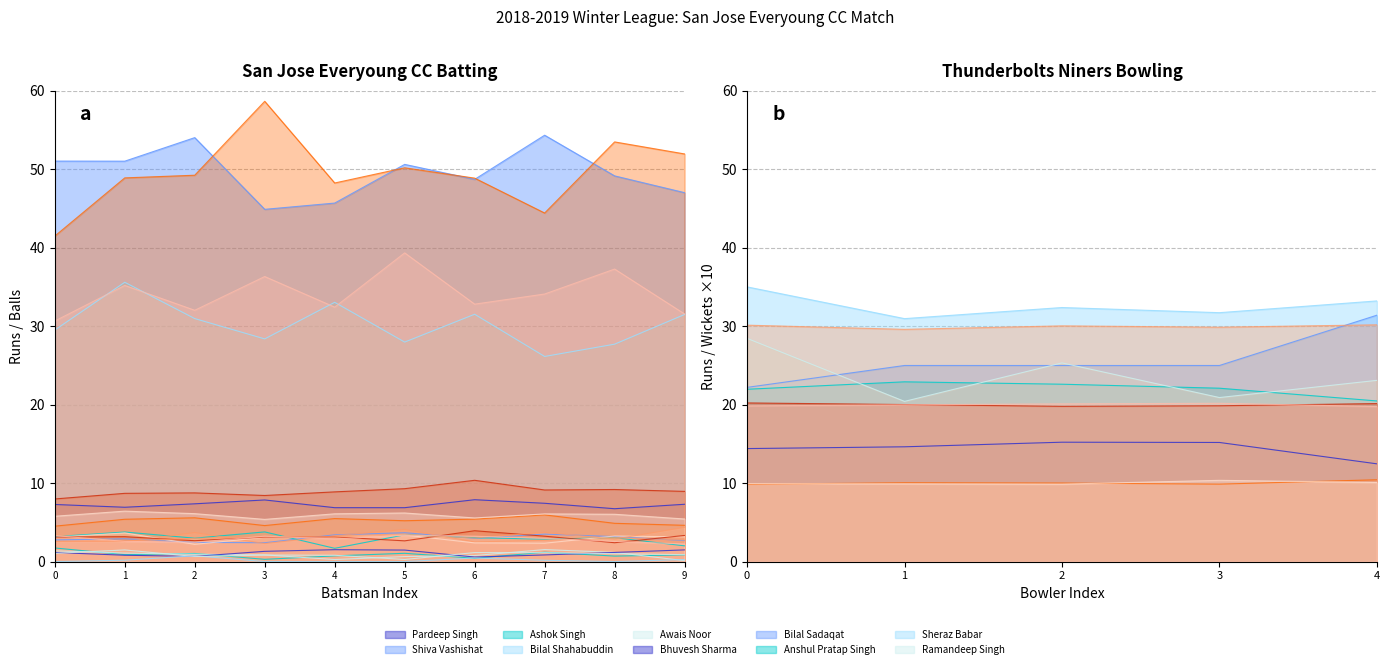

The Anshul Pratap Singh series shows 13 at 3. True or false?

False